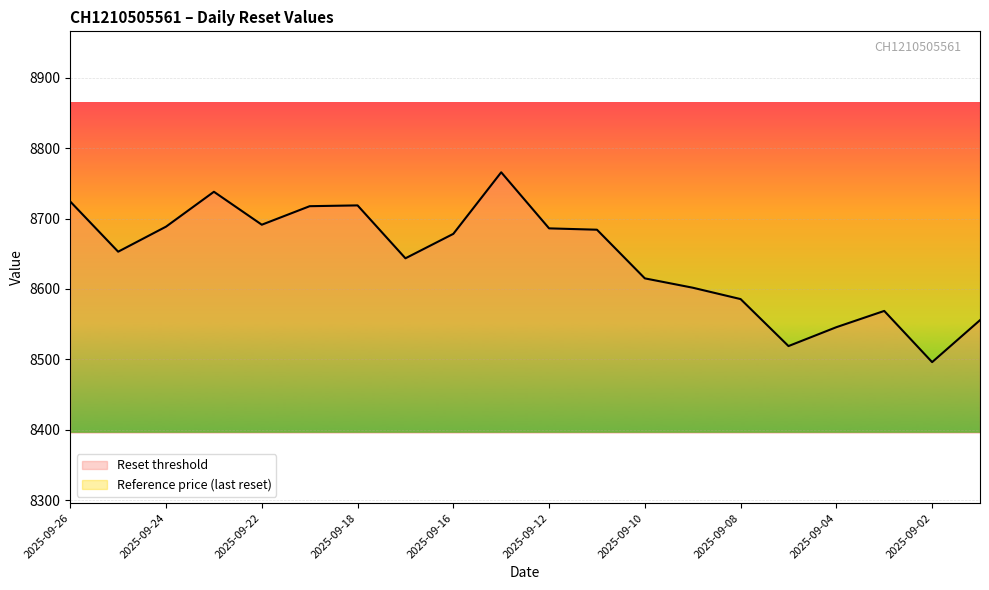

What is the sum of the Reference price (last reset) values at 2025-09-17 and 2025-09-08?

15521.8